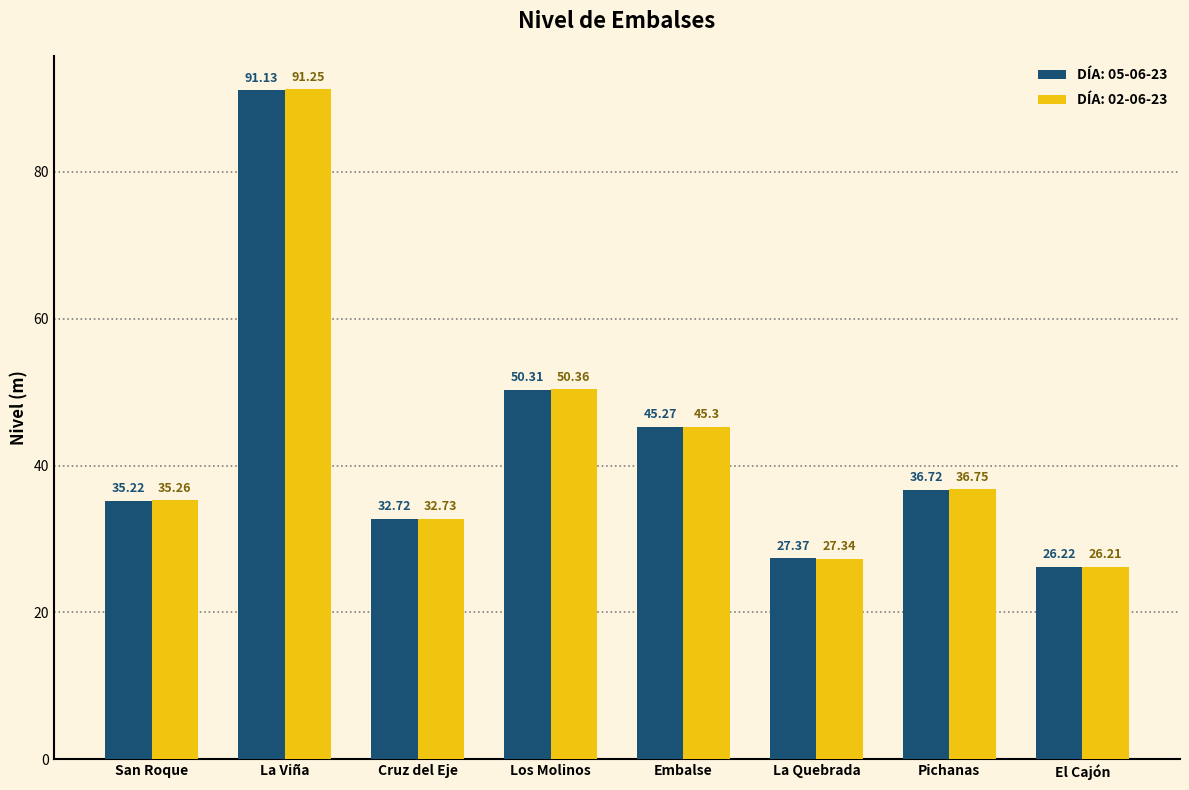

What is the label of the 7th bar from the left?

Pichanas